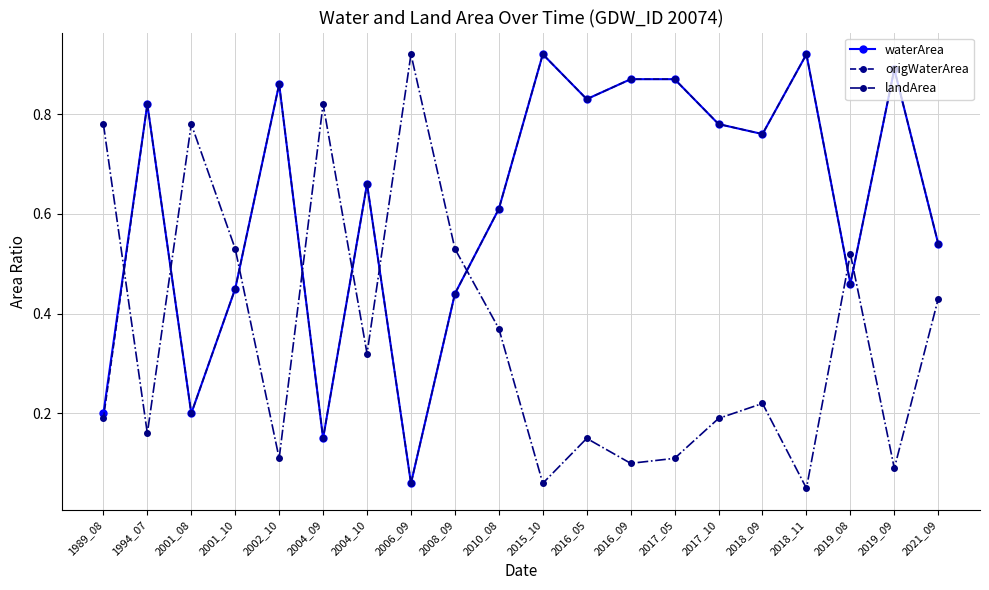

Between which two adjacent categories do origWaterArea and landArea first intersect?

1989_08 and 1994_07